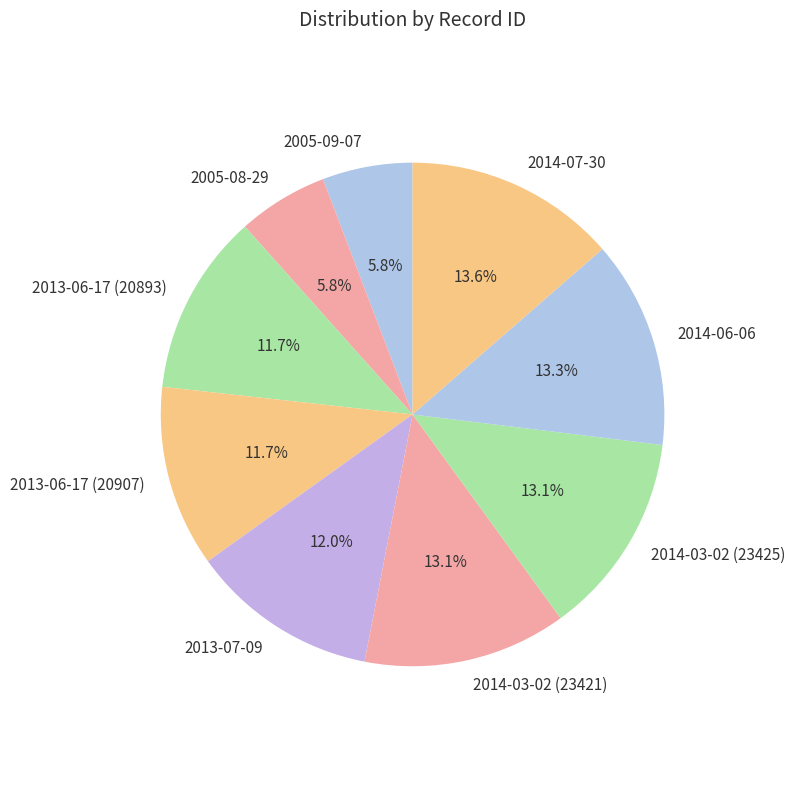

To the nearest percent, what portion does 2014-07-30 represent?

14%